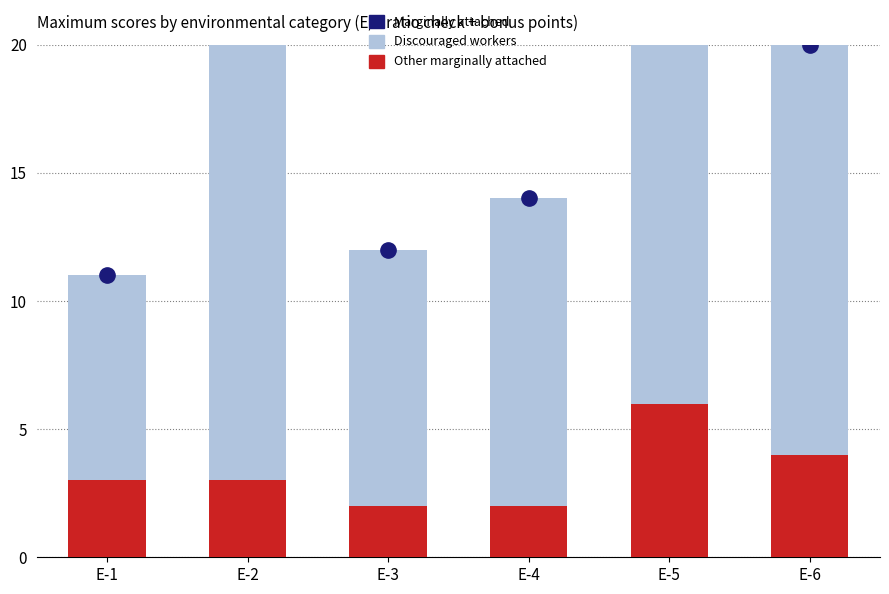

At which label does Marginally attached reach its minimum?

E-1